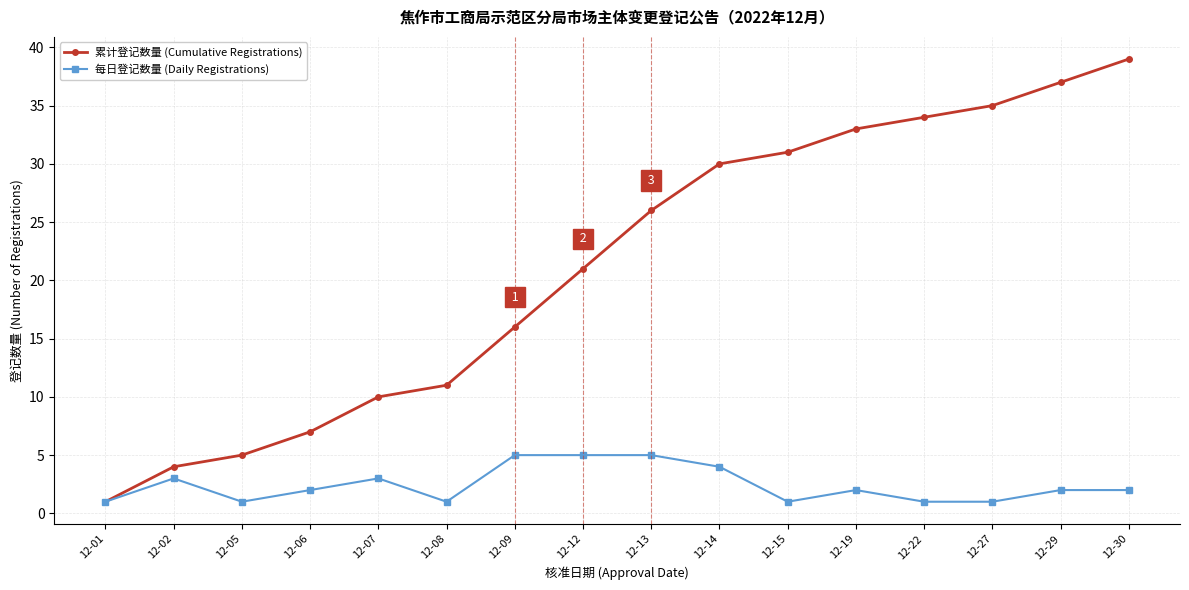

What is the difference between the 累计登记数量 (Cumulative Registrations) values at 12-09 and 12-12?

5